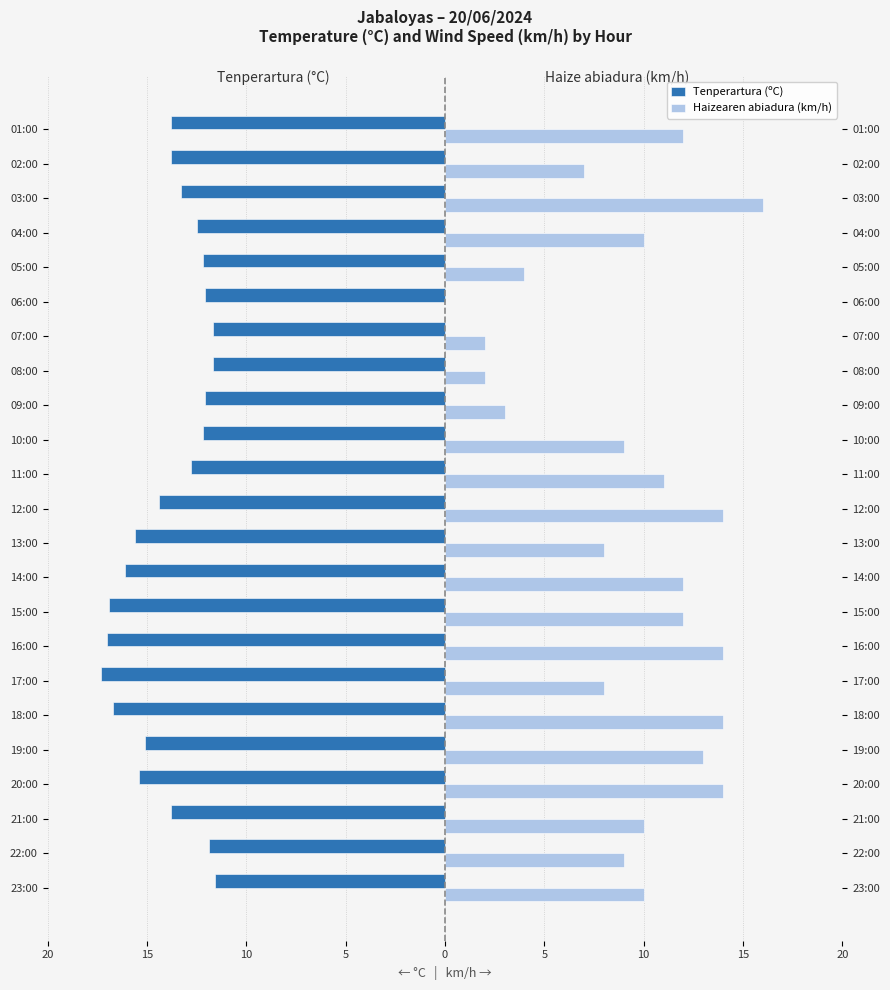

What is the label of the 14th bar from the right?

14:00